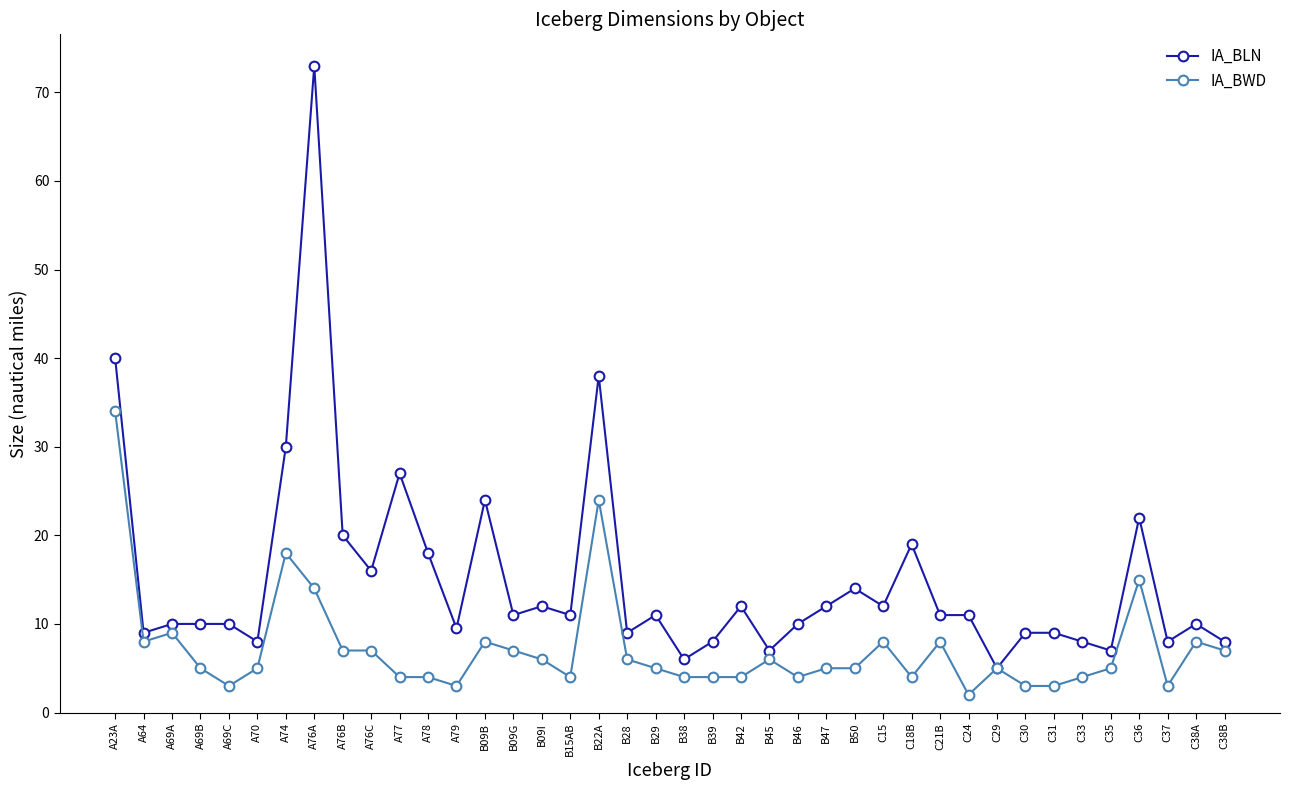

What is the total value across all series at A70?

13.0